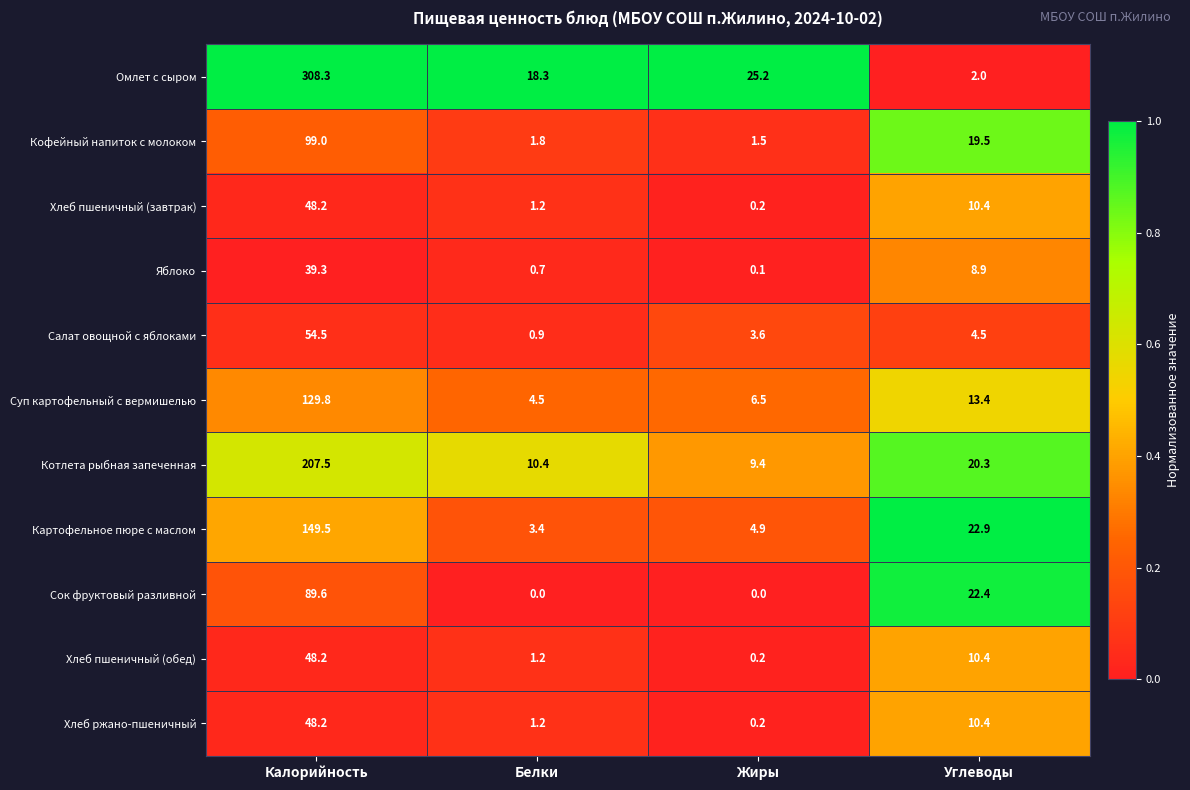

At which label does Суп картофельный с вермишелью reach its minimum?

Белки